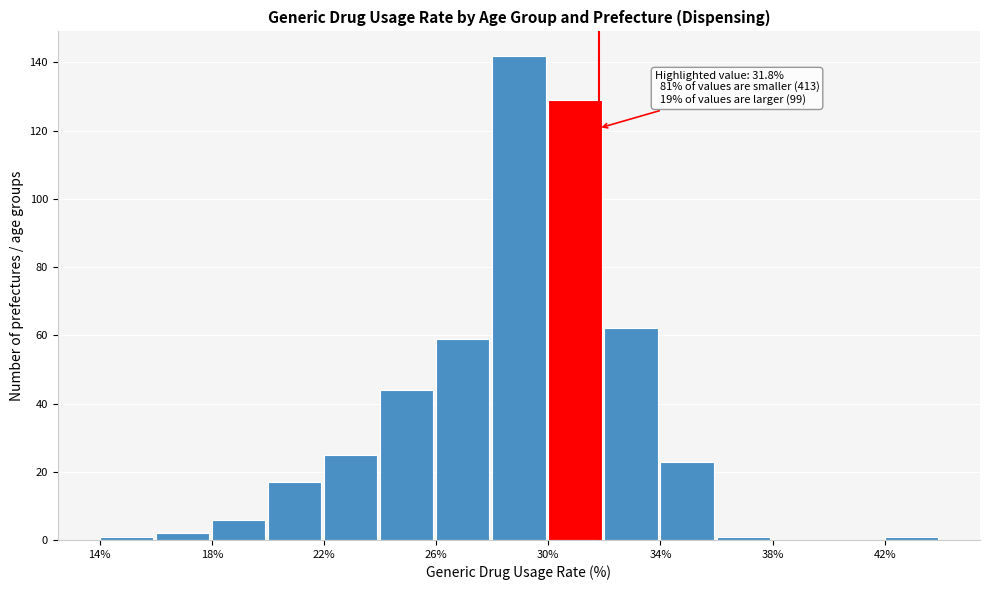

Which range on the x-axis has the tallest bar?

28 to 30